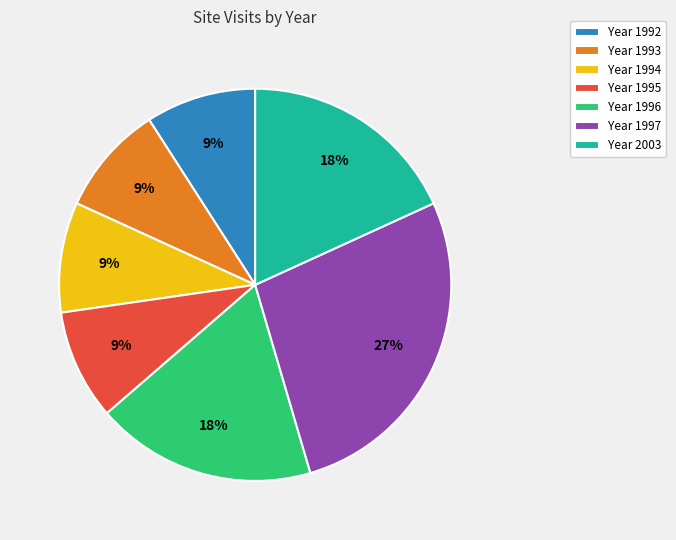

Is the sum of Year 2003 and Year 1997 greater than half?

No